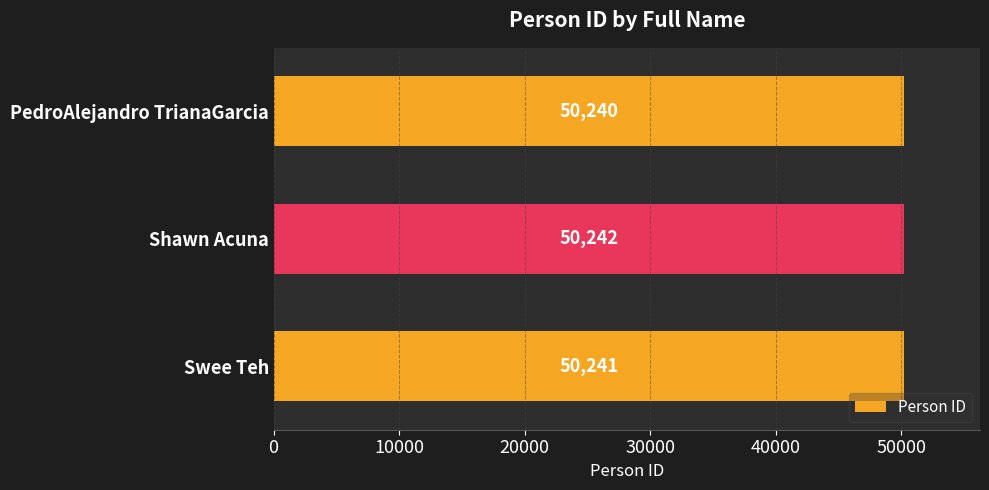

How many data points are less than 50241?

1